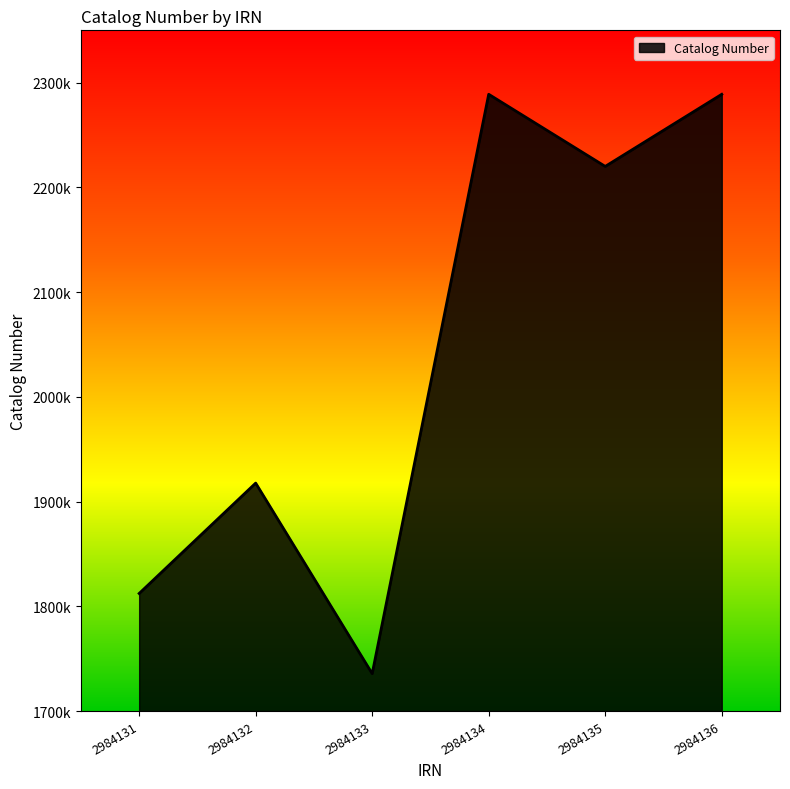

Is this an area chart (filled region under the line)?

Yes